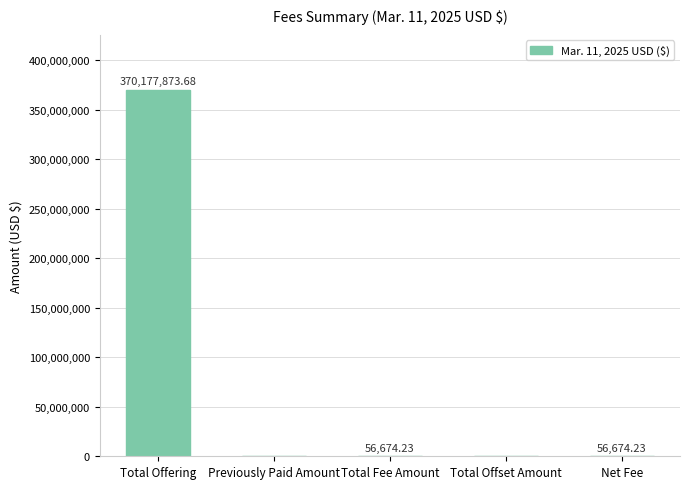

What is the change in value from Total Fee Amount to Total Offset Amount?

-56674.2